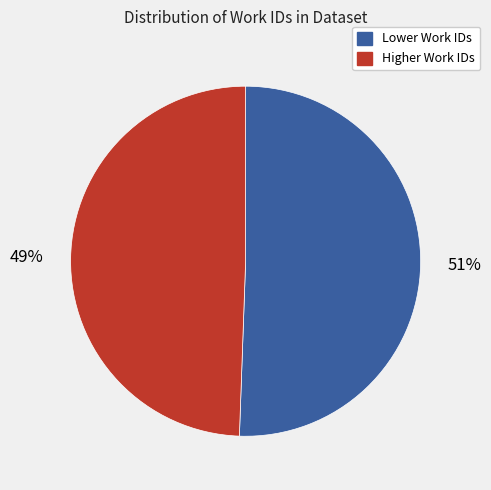

Between Higher Work IDs and Lower Work IDs, which is larger?

Lower Work IDs